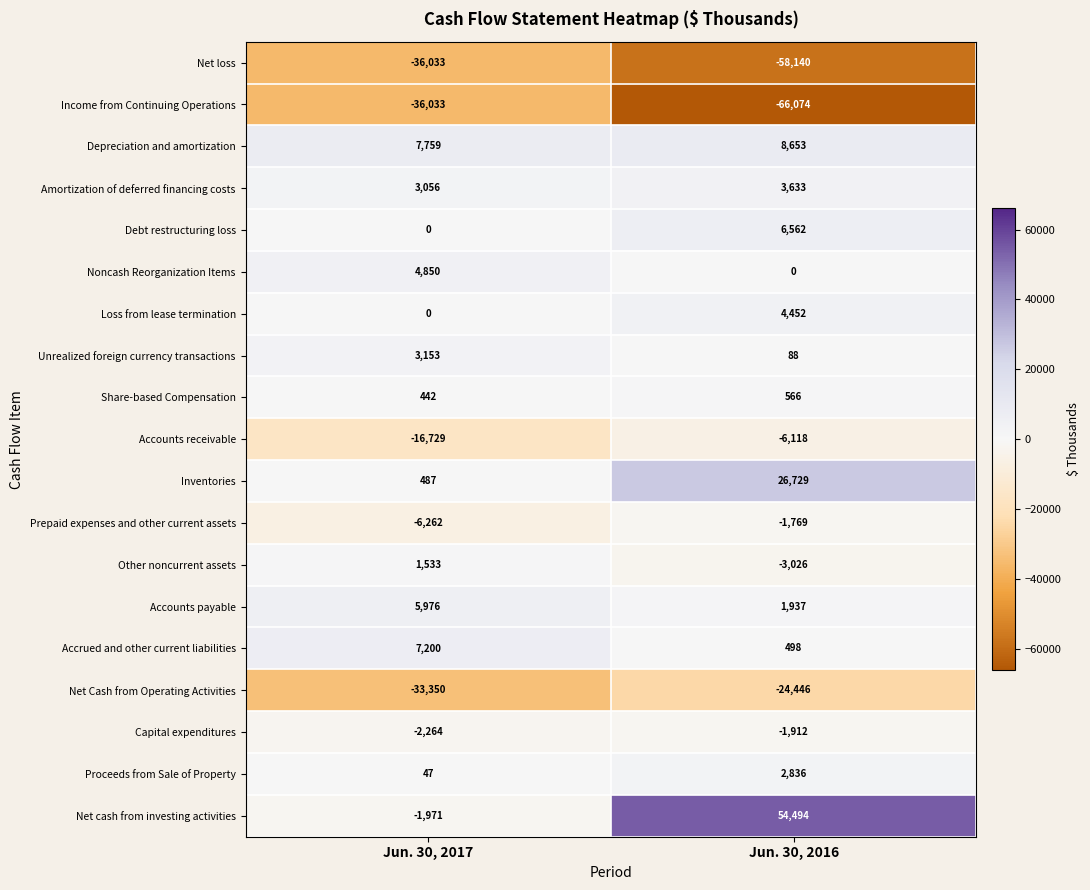

Where is Share-based Compensation nearest to the value 504?

Jun. 30, 2017